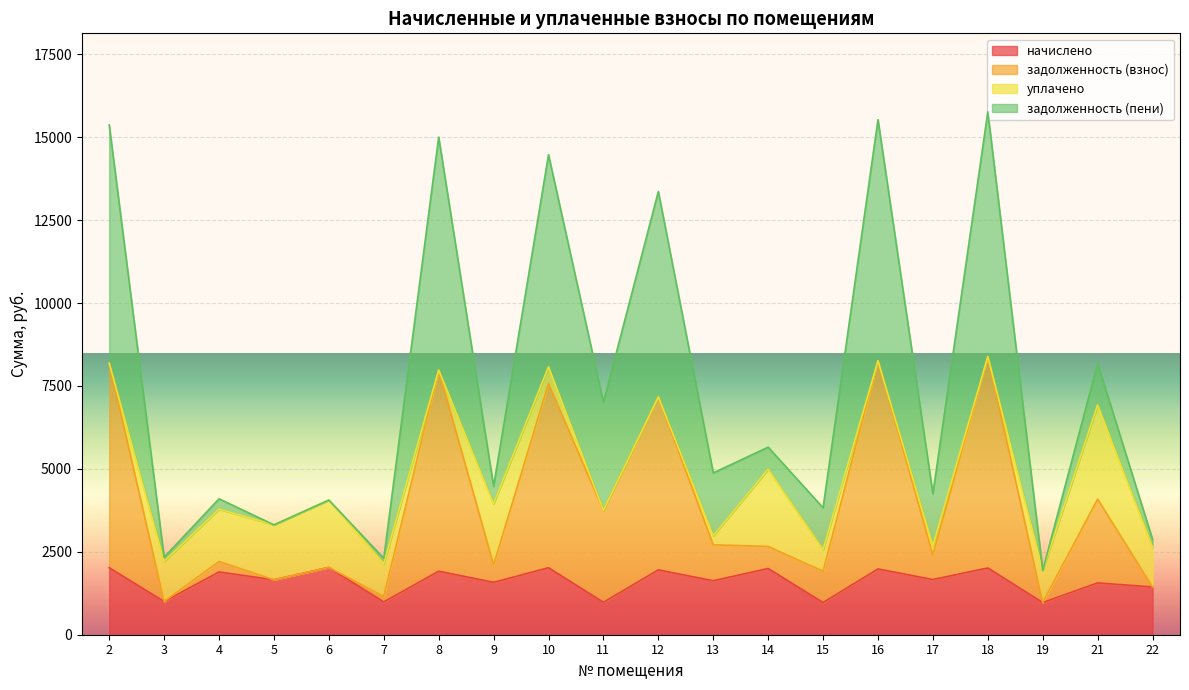

What is the difference between the maximum and minimum values in the начислено series?

1058.4